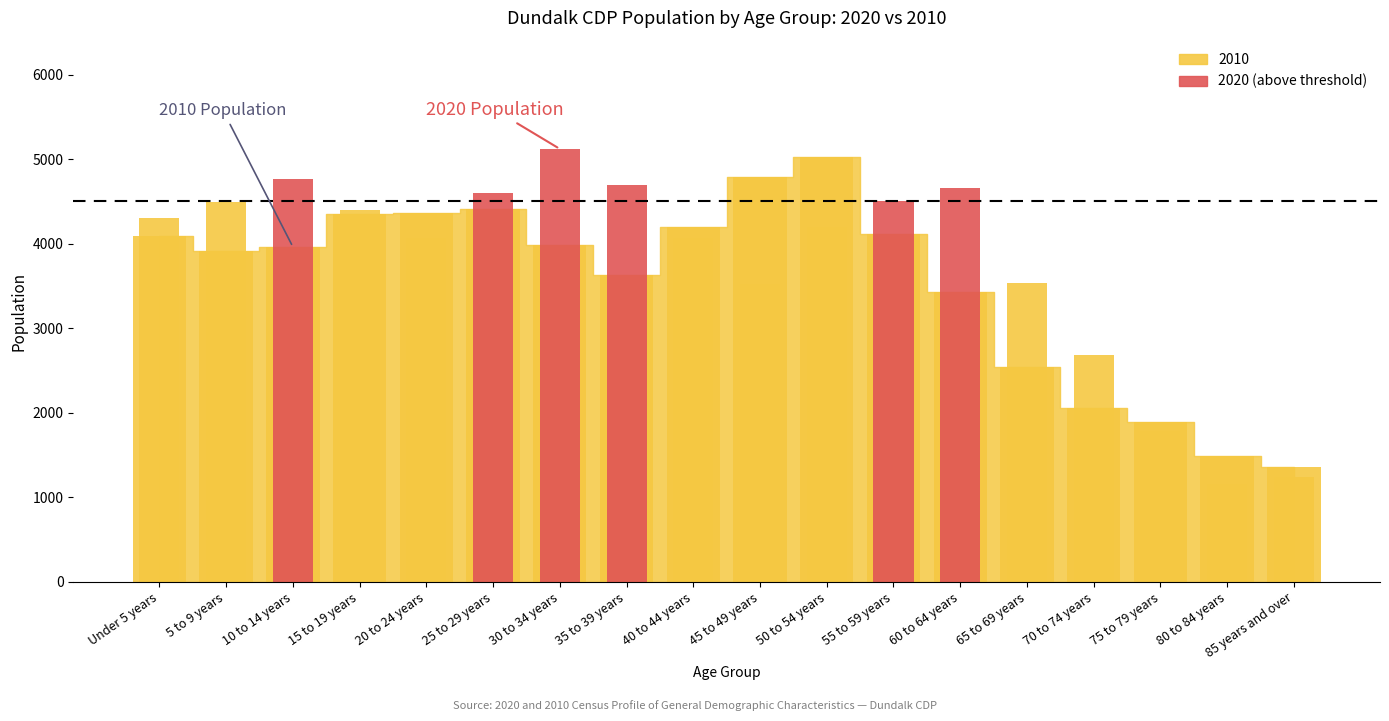

What is the difference between the values at 20 to 24 years and 75 to 79 years?

2473